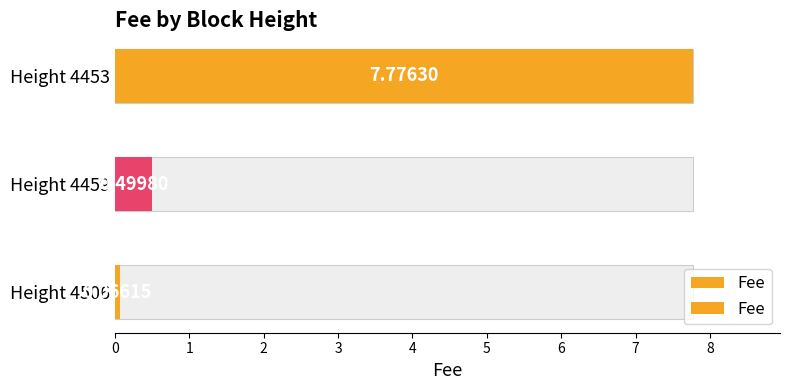

What is the value of the 1st bar from the left?

0.1